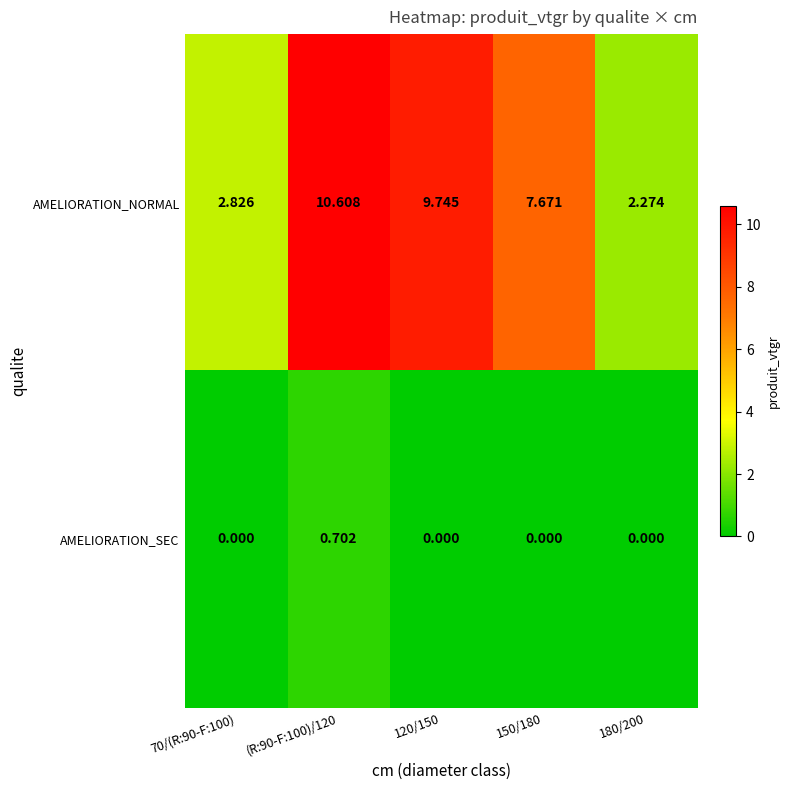

Between 70/(R:90-F:100) and 180/200, which series saw the biggest shift?

AMELIORATION_NORMAL